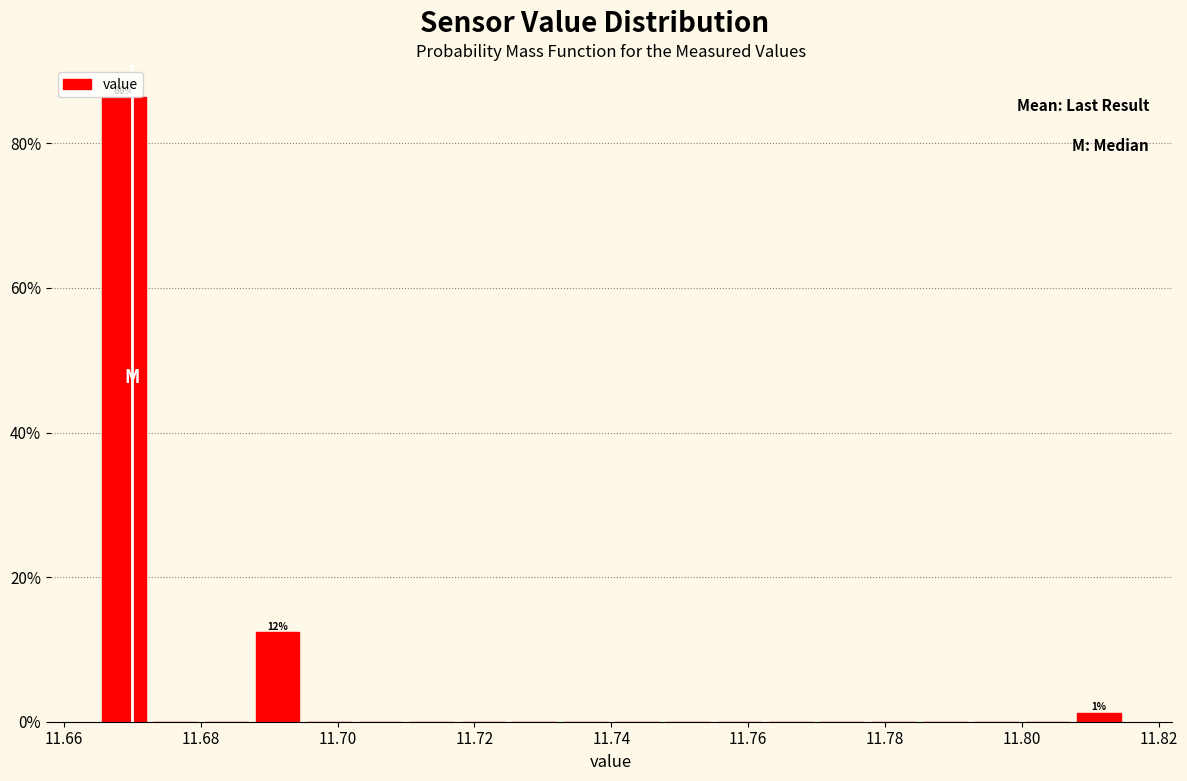

Read against the x-axis, roughly where is the centre of the tallest bar?

11.668